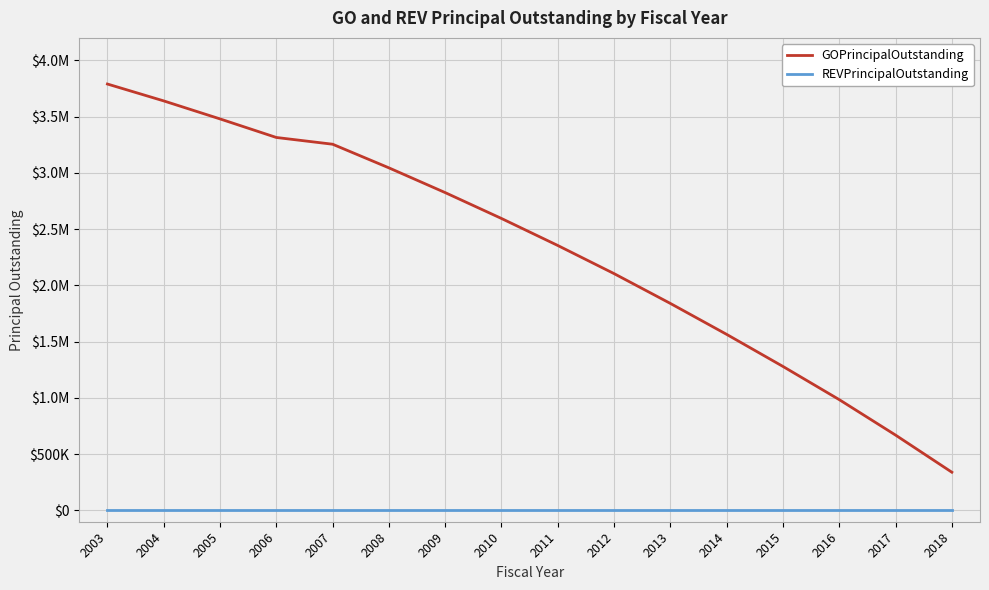

Does the chart display data point markers on the line(s)?

No